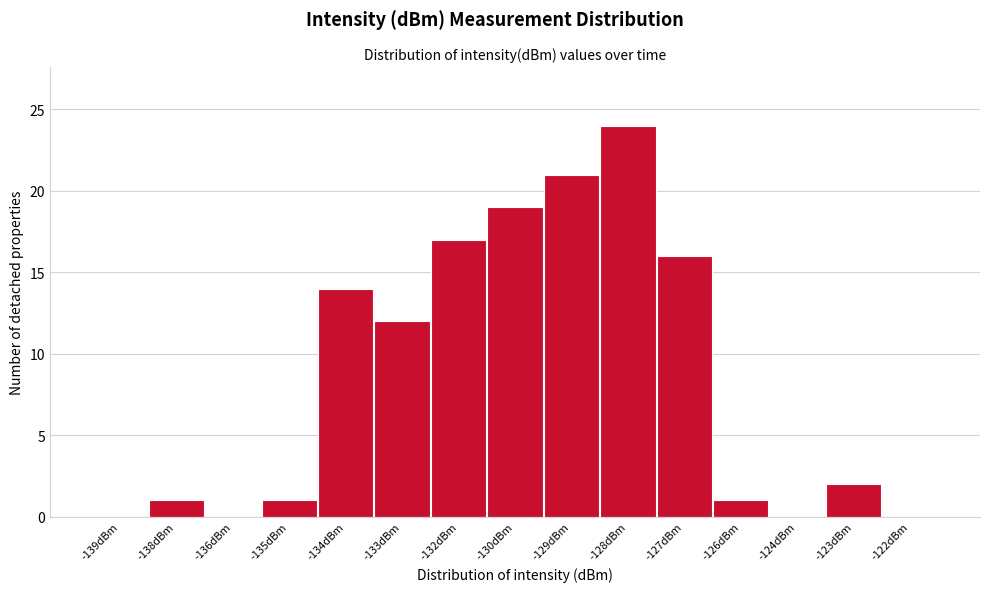

Reading right to left, what are all the values shown in this chart?

-122dBm=0	-123dBm=2	-124dBm=0	-126dBm=1	-127dBm=16	-128dBm=24	-129dBm=21	-130dBm=19	-132dBm=17	-133dBm=12	-134dBm=14	-135dBm=1	-136dBm=0	-138dBm=1	-139dBm=0